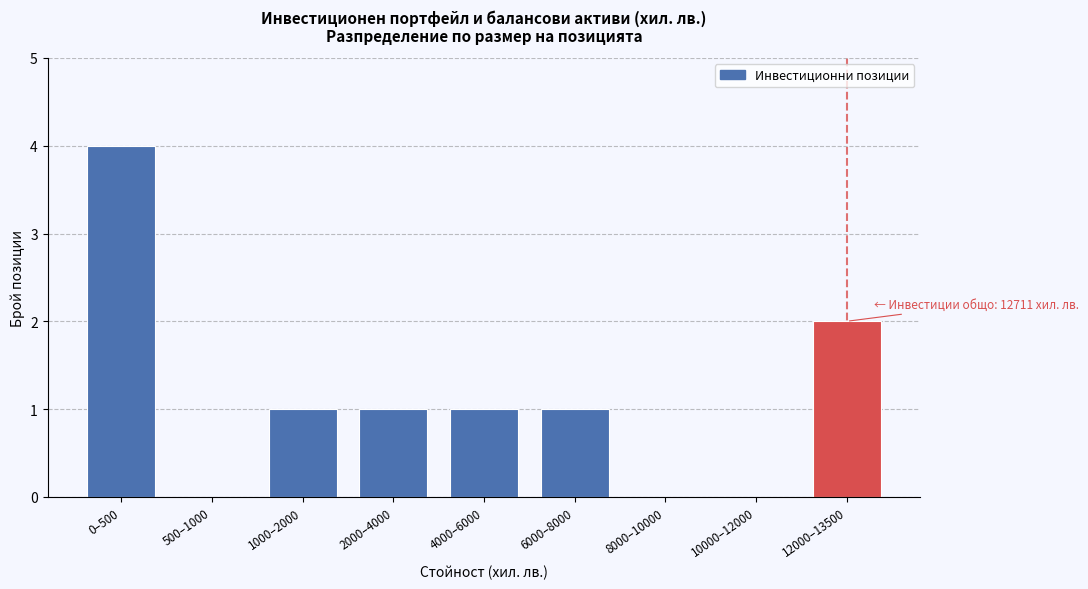

Reading left to right, what are all the values shown in this chart?

0–500=4	500–1000=0	1000–2000=1	2000–4000=1	4000–6000=1	6000–8000=1	8000–10000=0	10000–12000=0	12000–13500=2